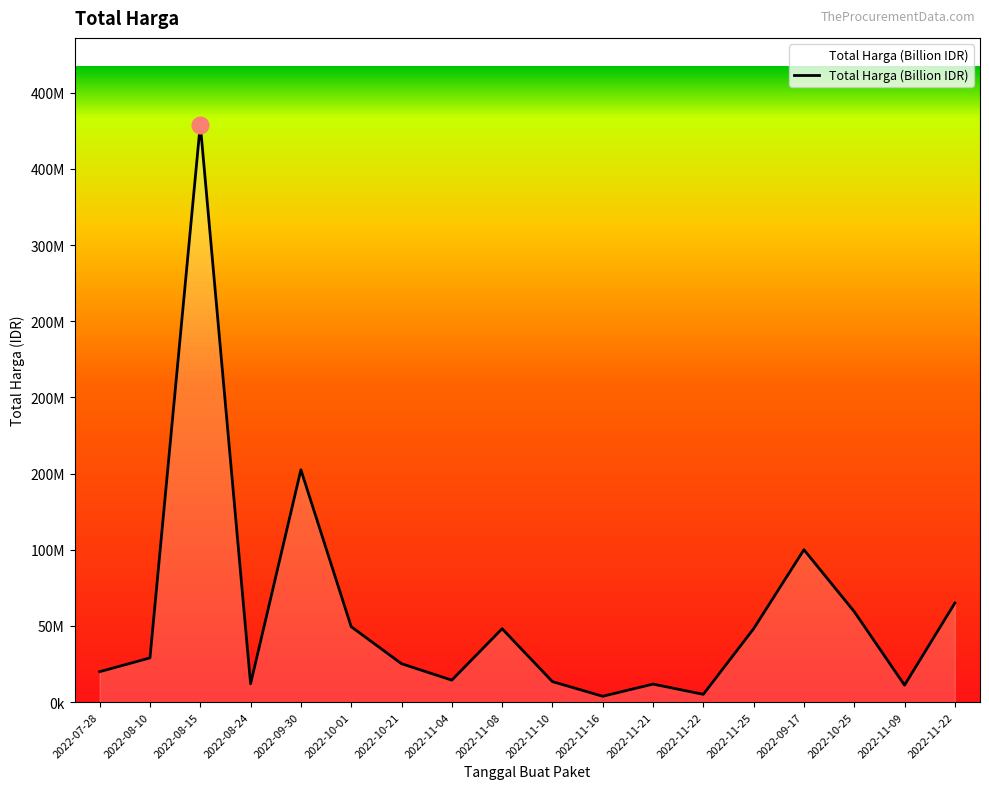

At which label is the value closest to 191450000?

2022-09-30